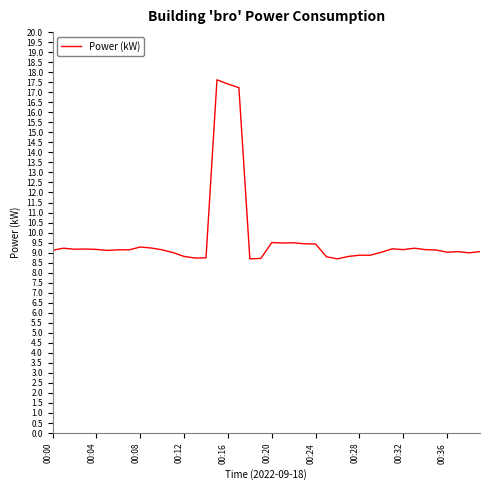

What is the difference between the maximum and minimum values?

8.9